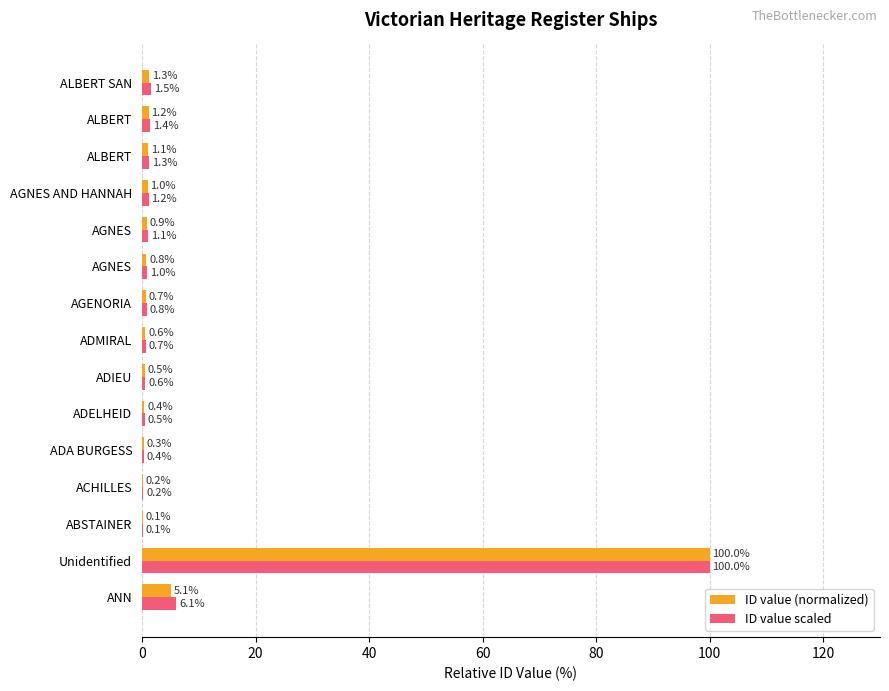

What is the greatest value displayed?

100.0